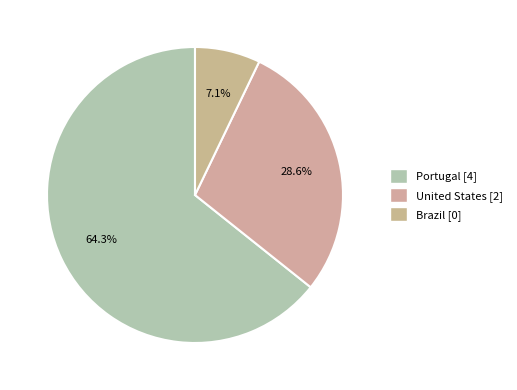

Does Brazil represent more than half of the total?

No